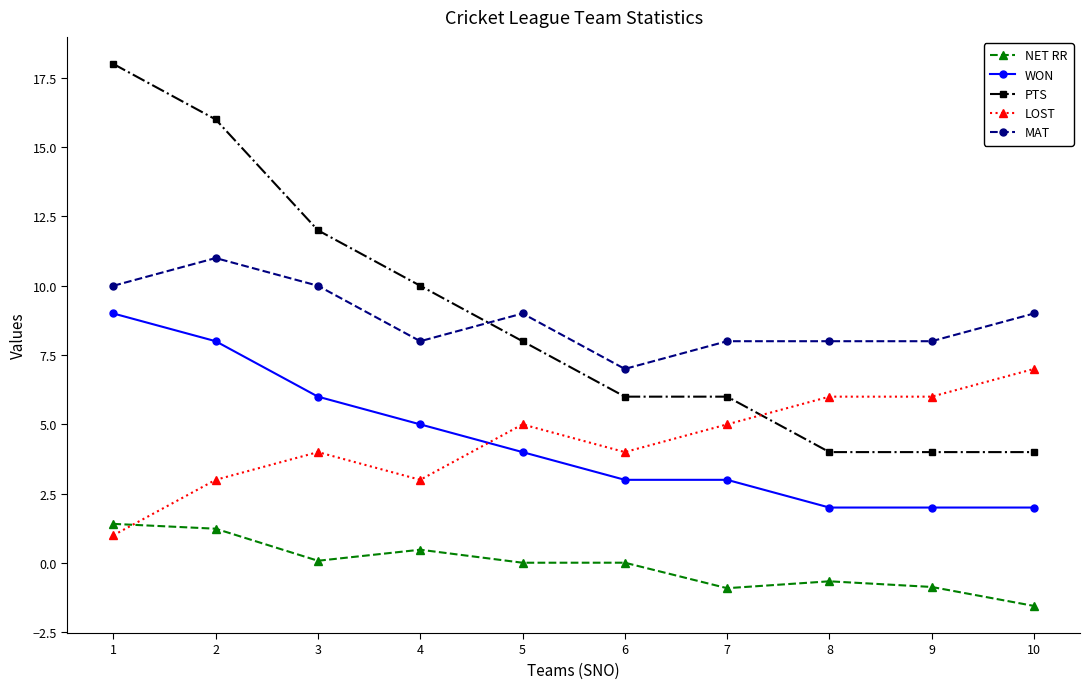

What is the total value across all series at 9?

19.1